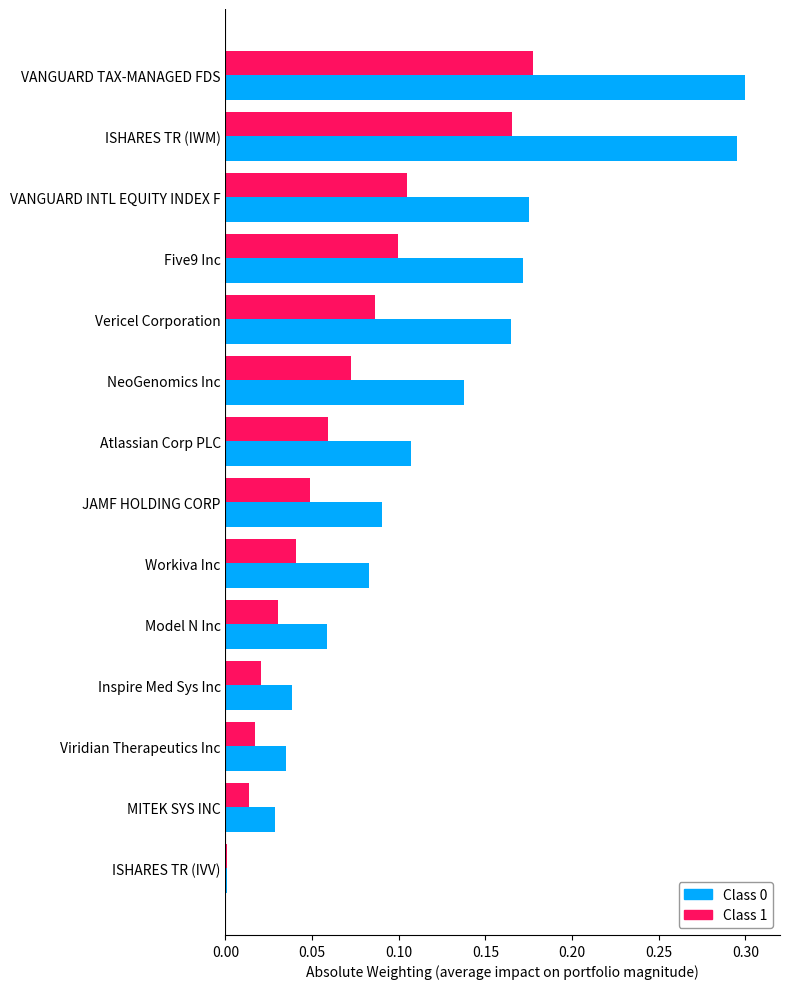

Is the value of Class 1 at Five9 Inc greater than the value of Class 0 at VANGUARD INTL EQUITY INDEX F?

No